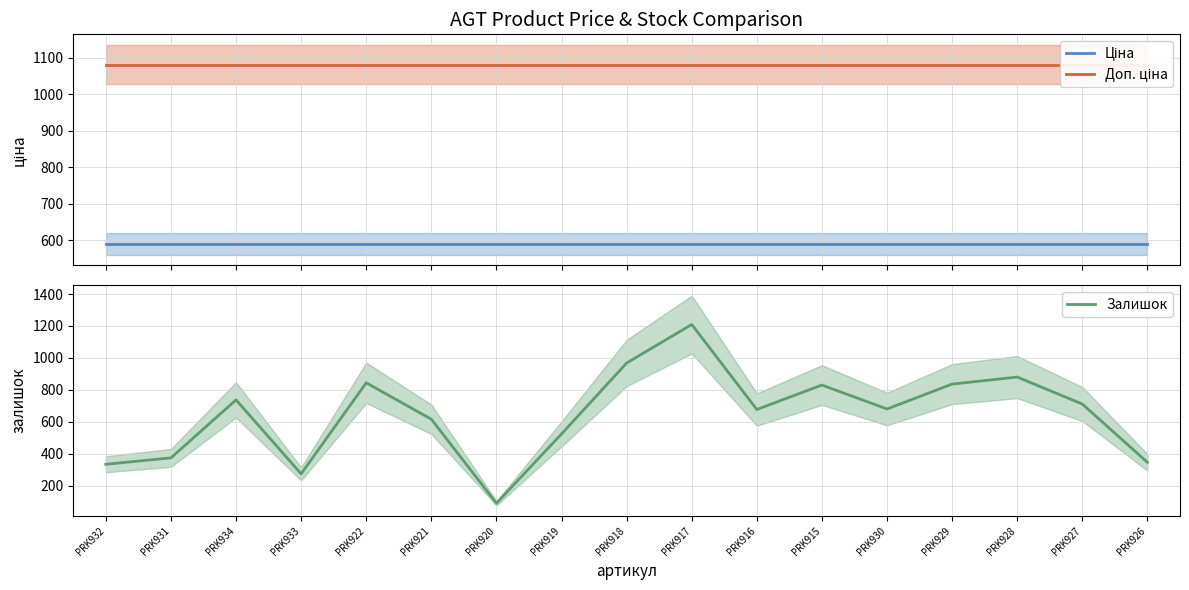

What is the value of the Залишок point at the 16th from the left?

711.0